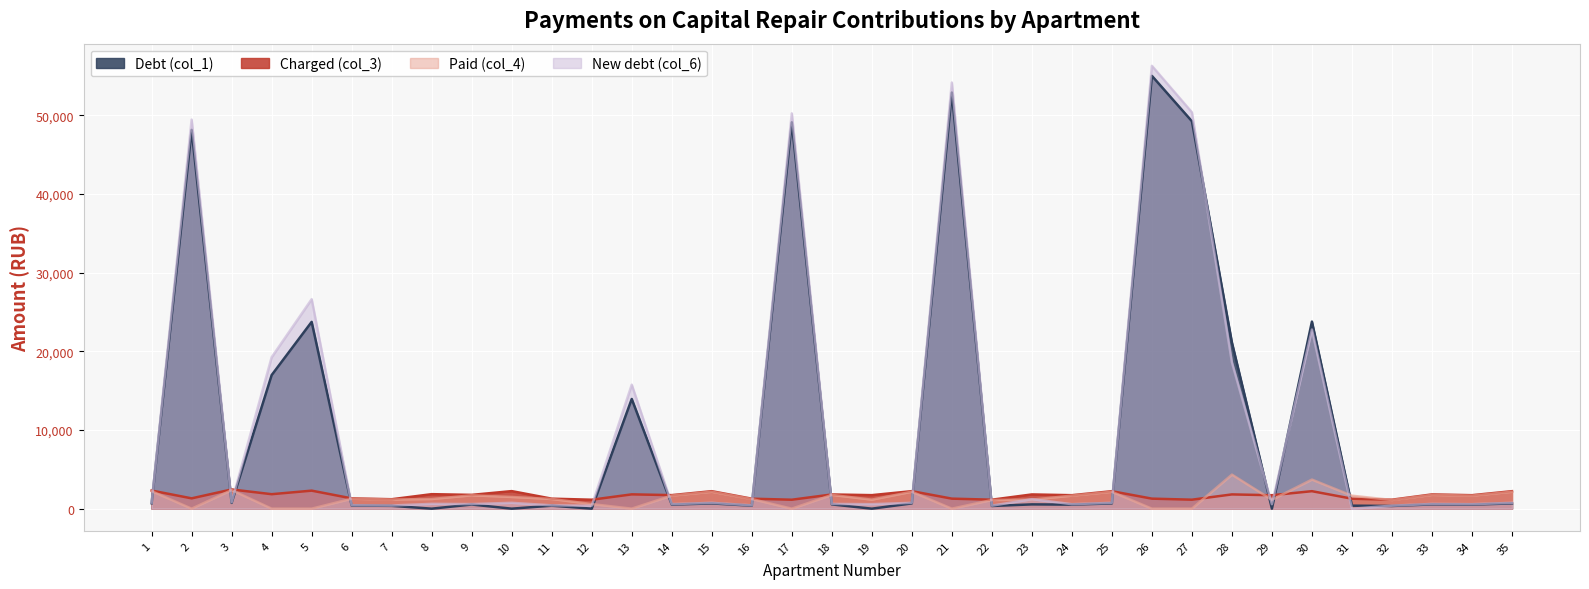

Which series has the largest total across all categories?

New debt (col_6)